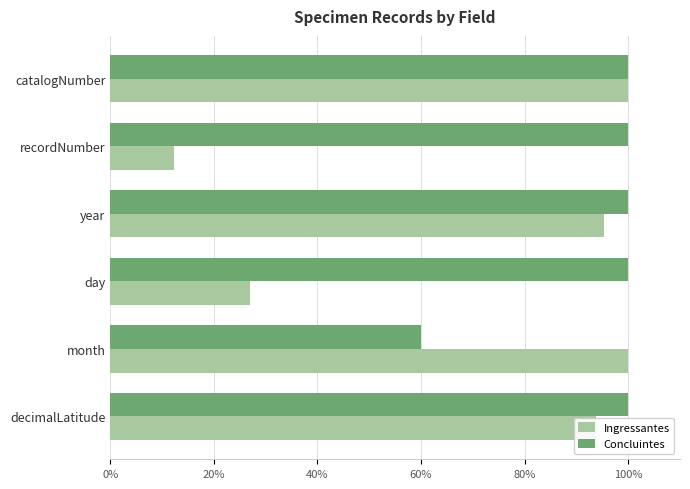

At which category is the sum across all series the highest?

catalogNumber